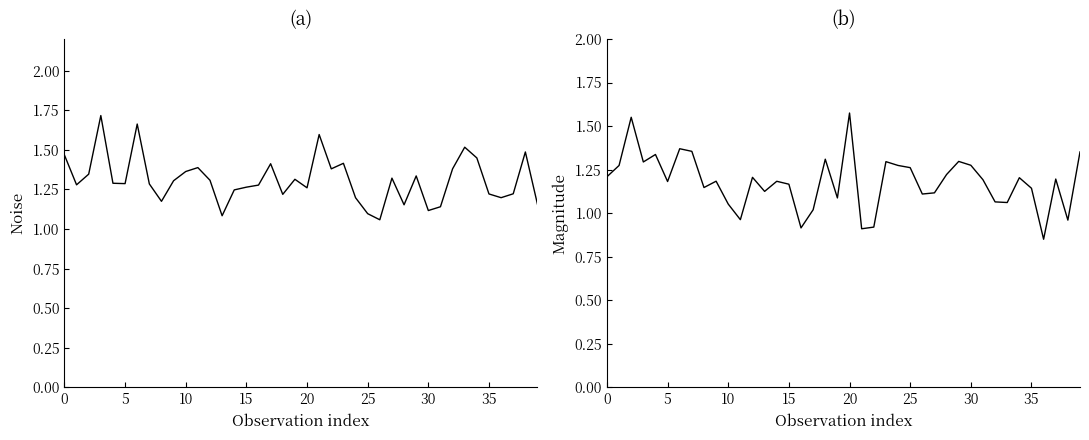

True or false: noise and mag. cross at least once.

True